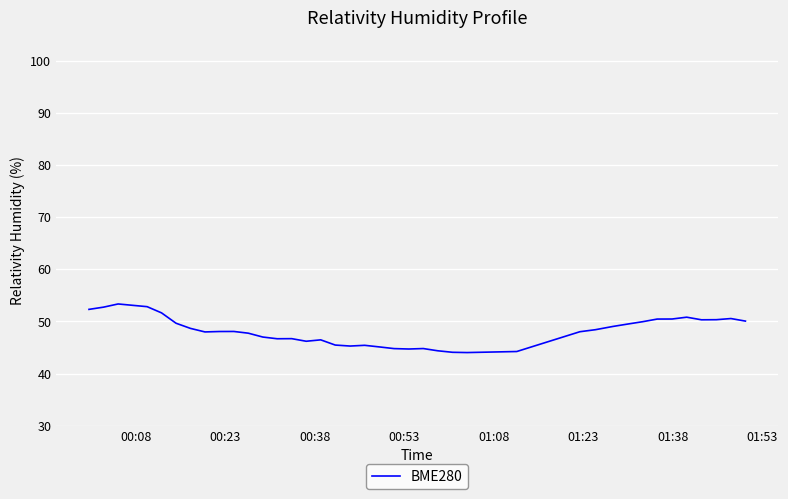

What is the greatest value displayed?

53.4